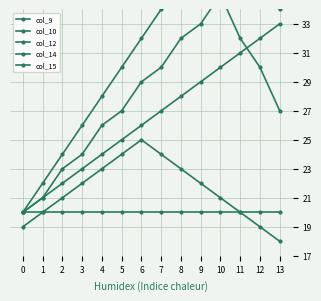

What value does the col_12 series have at 7, to the nearest 10?

30